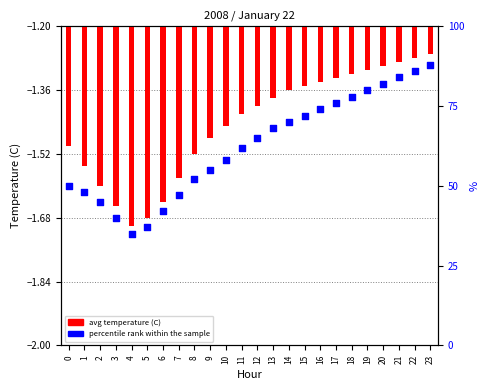

Is the value of percentile rank within the sample at 22 greater than the value of avg temperature (C) at 19?

Yes